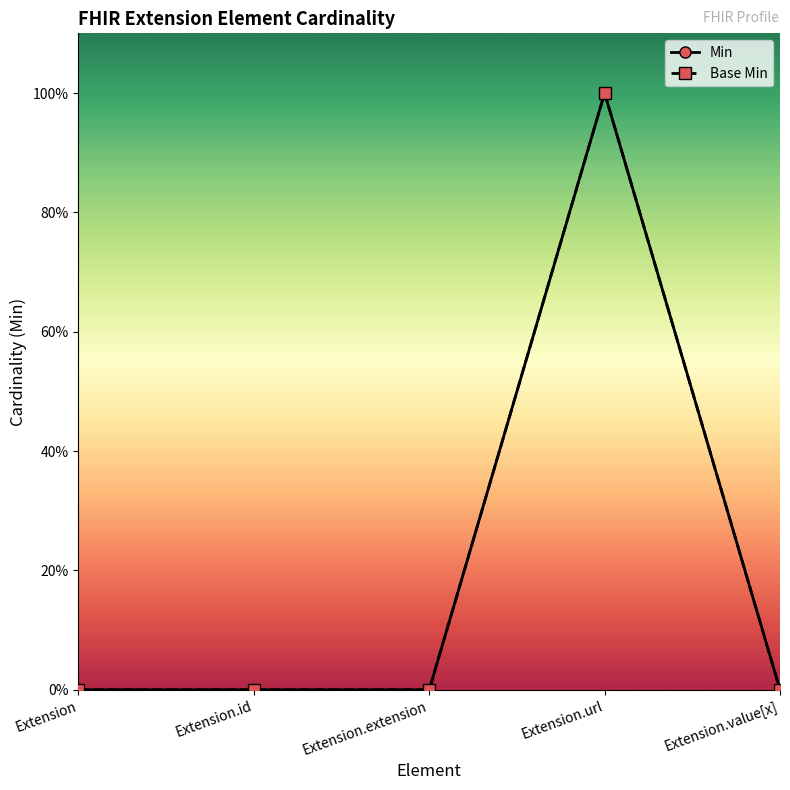

True or false: Min and Base Min intersect in this chart.

False